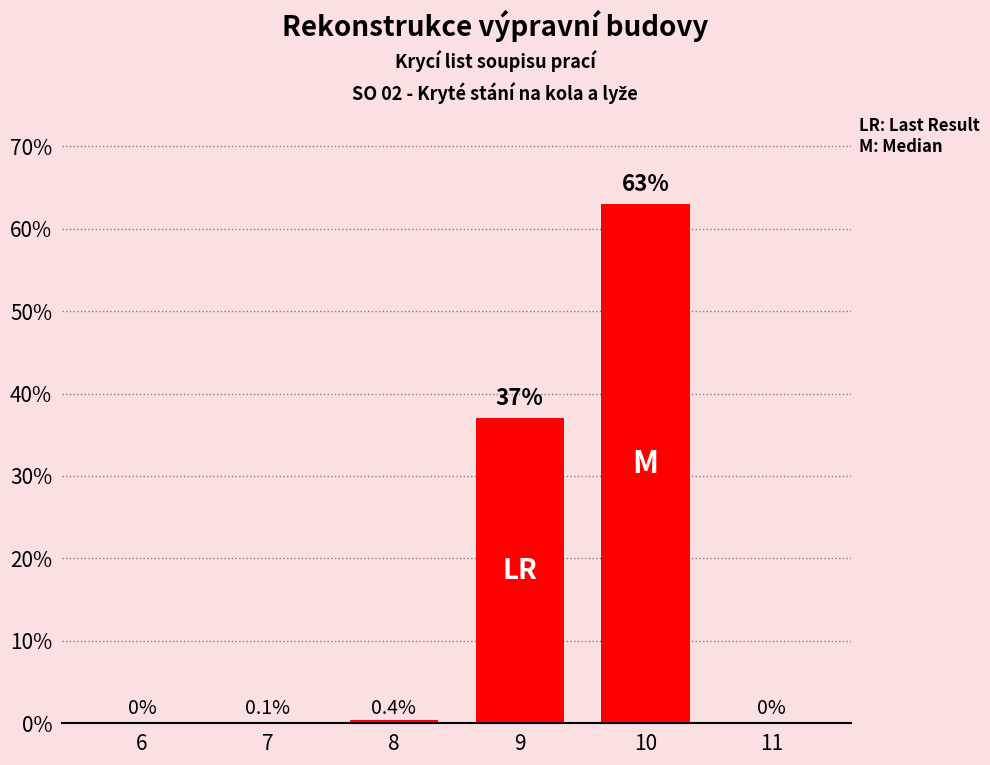

What is the maximum value shown in the chart?

63.0